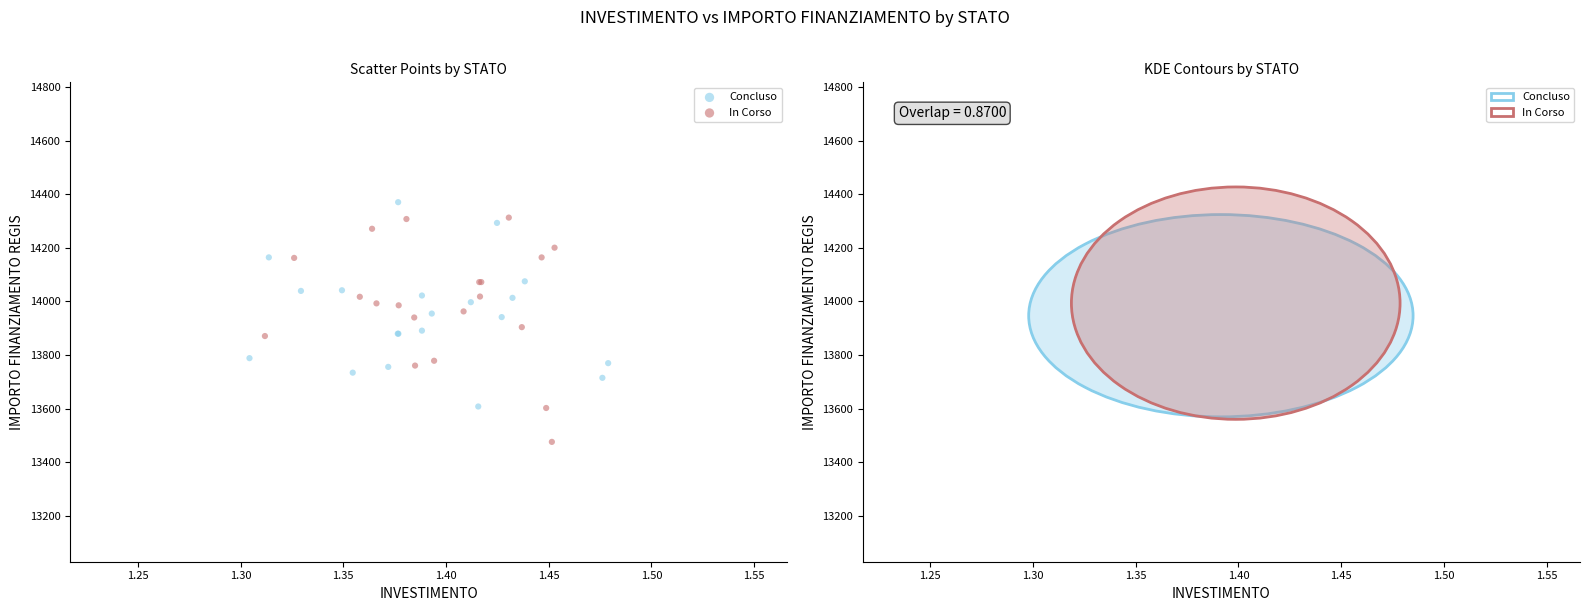

What are all the series names shown in the legend?

Concluso, In Corso